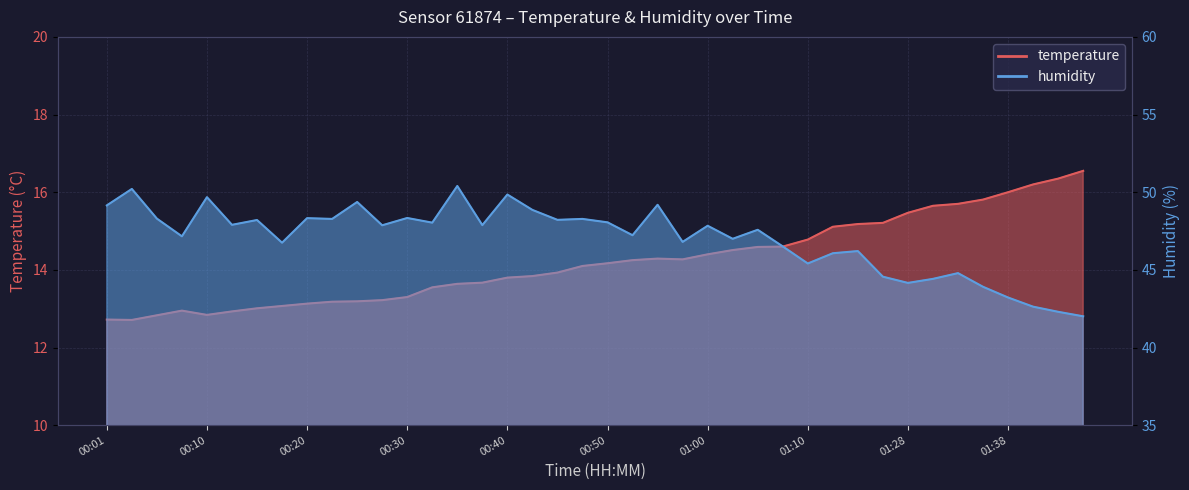

At which category does the chart reach its peak across all series?

00:35